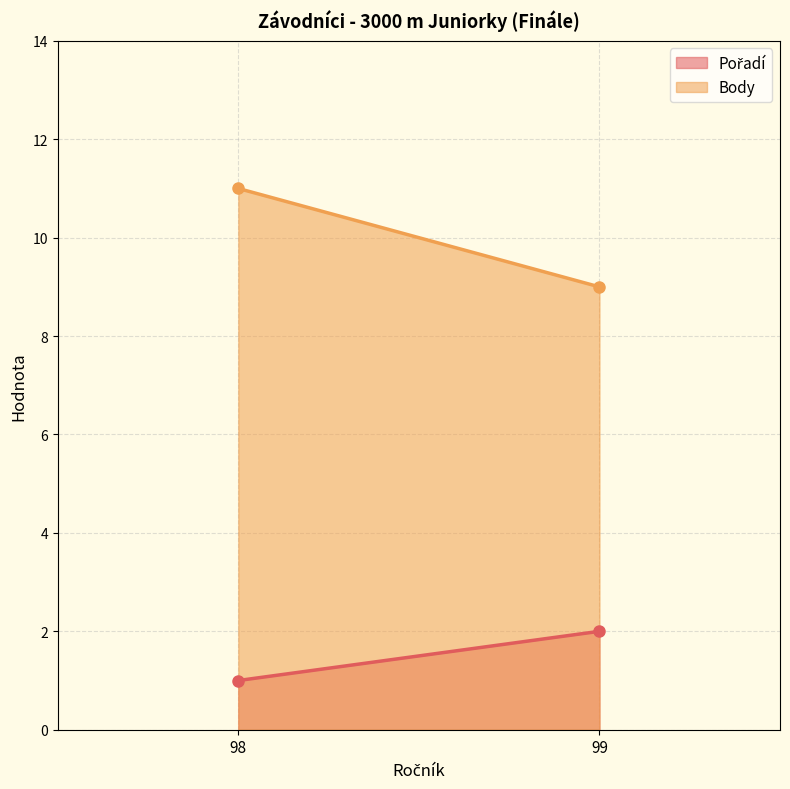

Which series has the widest spread of values?

Body